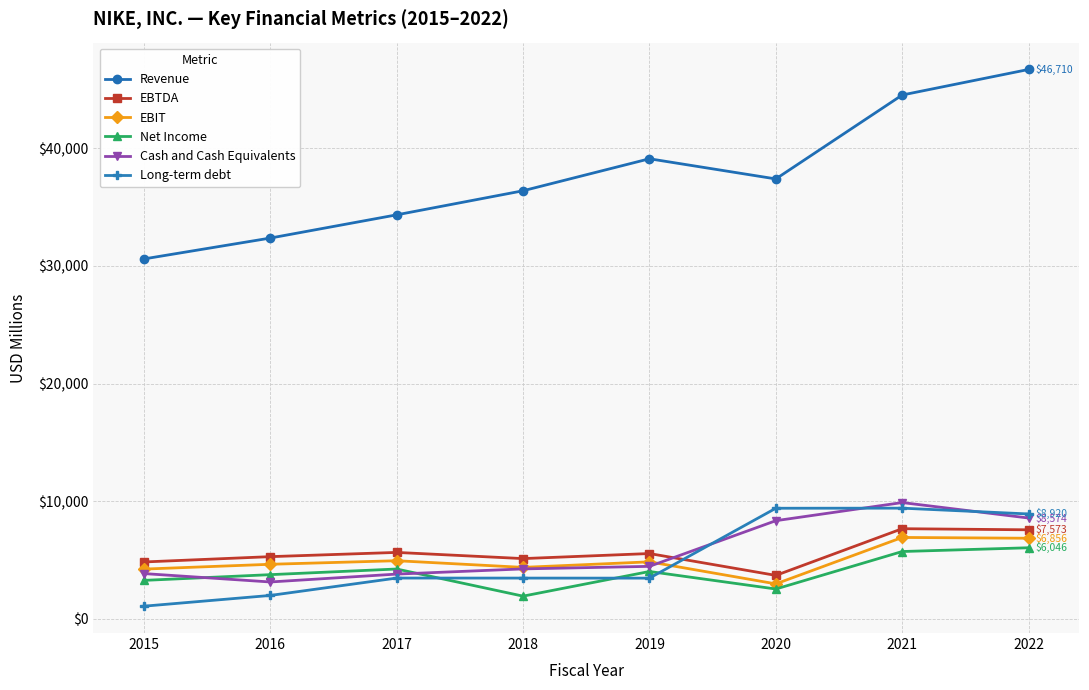

At how many categories does at least one series exceed 6376?

8